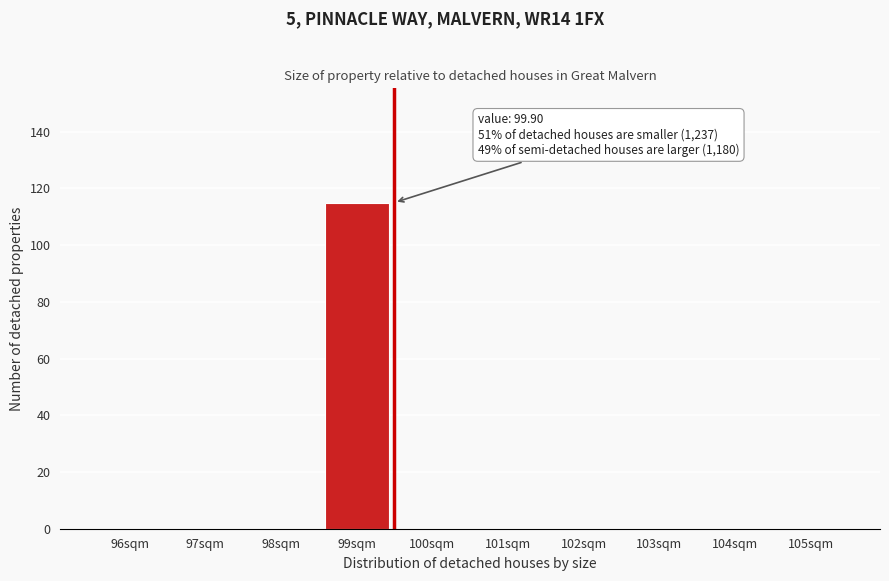

Reading left to right, extract all data points from this chart.

96sqm=0	97sqm=0	98sqm=0	99sqm=115	100sqm=0	101sqm=0	102sqm=0	103sqm=0	104sqm=0	105sqm=0